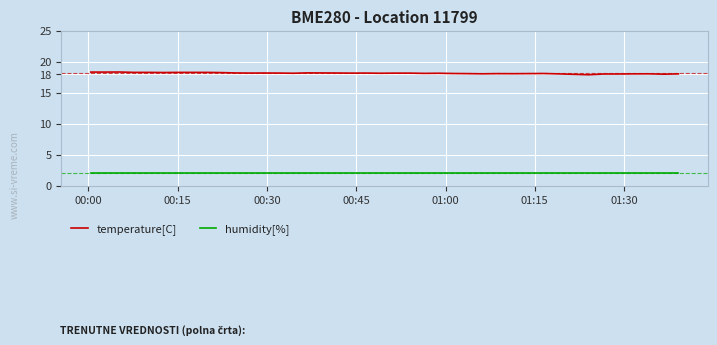

Which series has the largest range (max minus min)?

temperature[C]